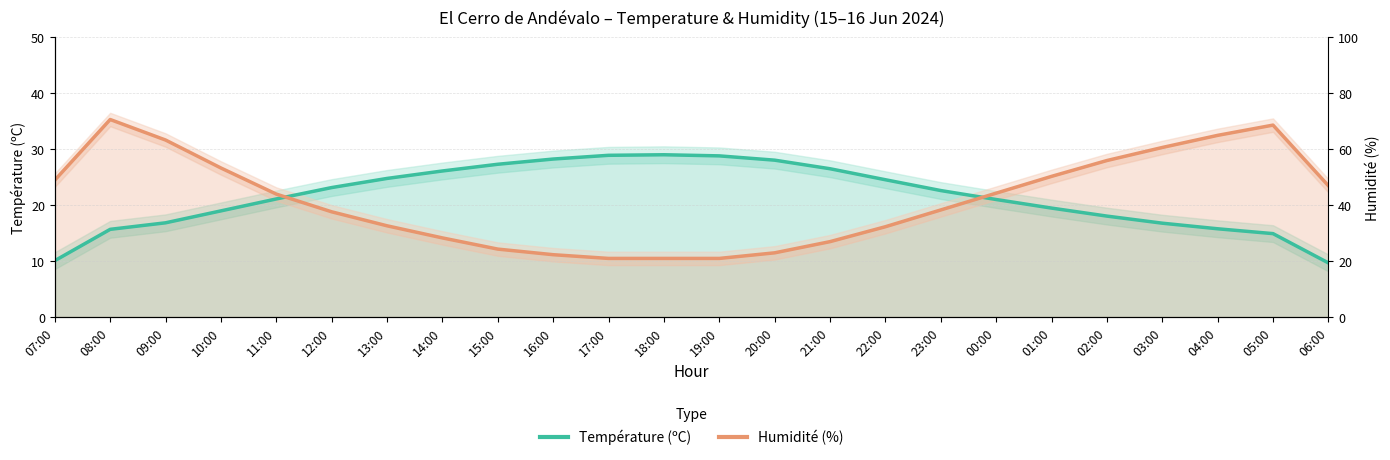

Count the number of data series in this chart.

2